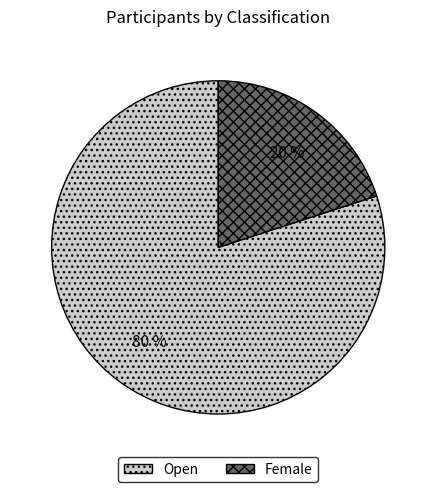

True or false: Female accounts for 7% of the total.

False